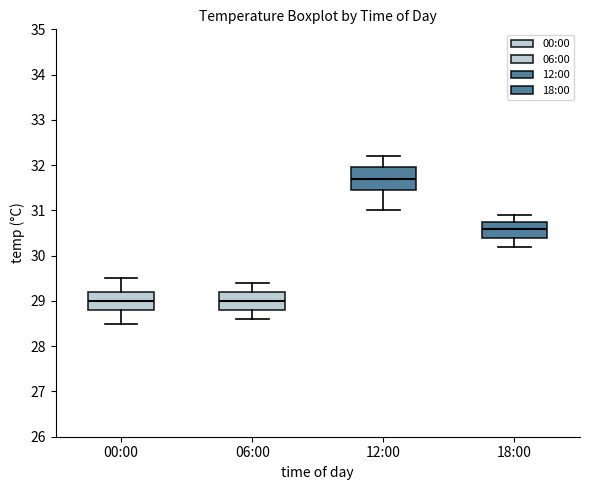

Where does the lower whisker of the box for 00:00 end on the y-axis? The values are not printed on the chart, so give them approximately, as read against the axis.

28.5